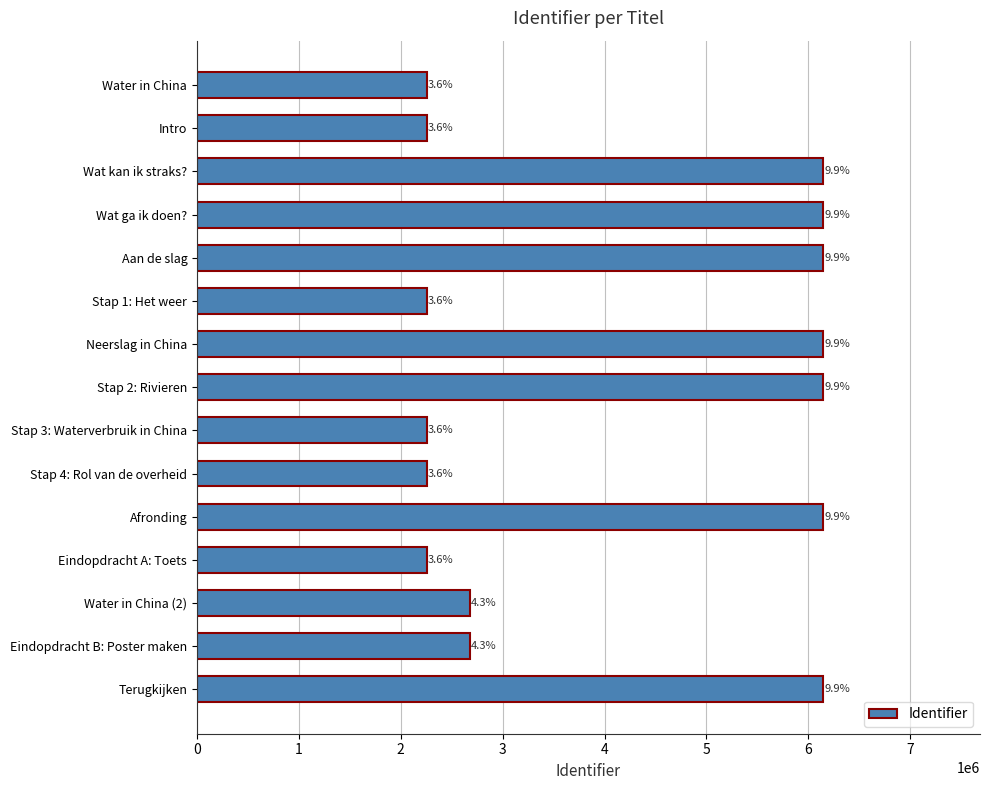

Does the chart contain any negative values?

No